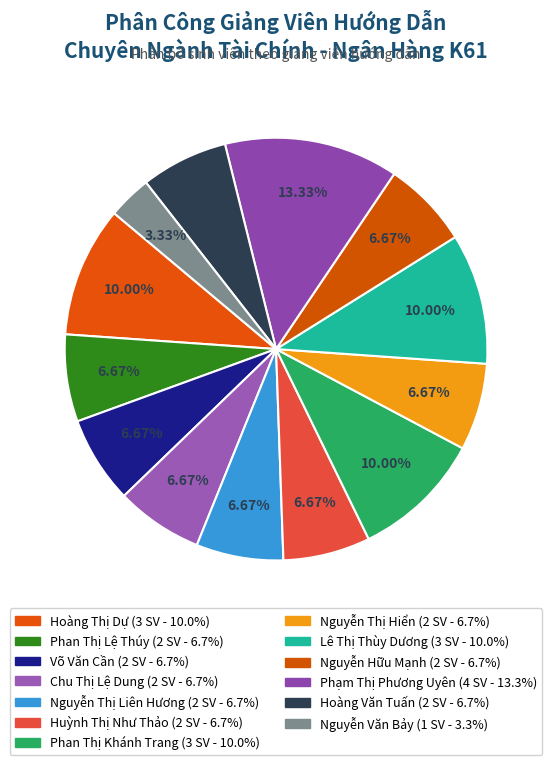

Combined, do Nguyễn Văn Bảy and Nguyễn Hữu Mạnh account for over 50%?

No